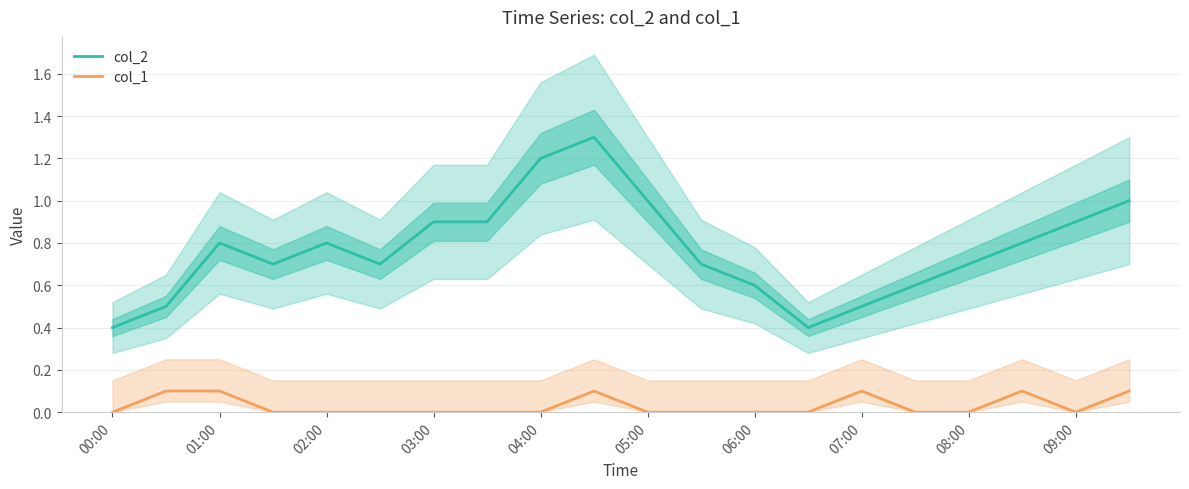

How many values in the col_1 series exceed 0?

6